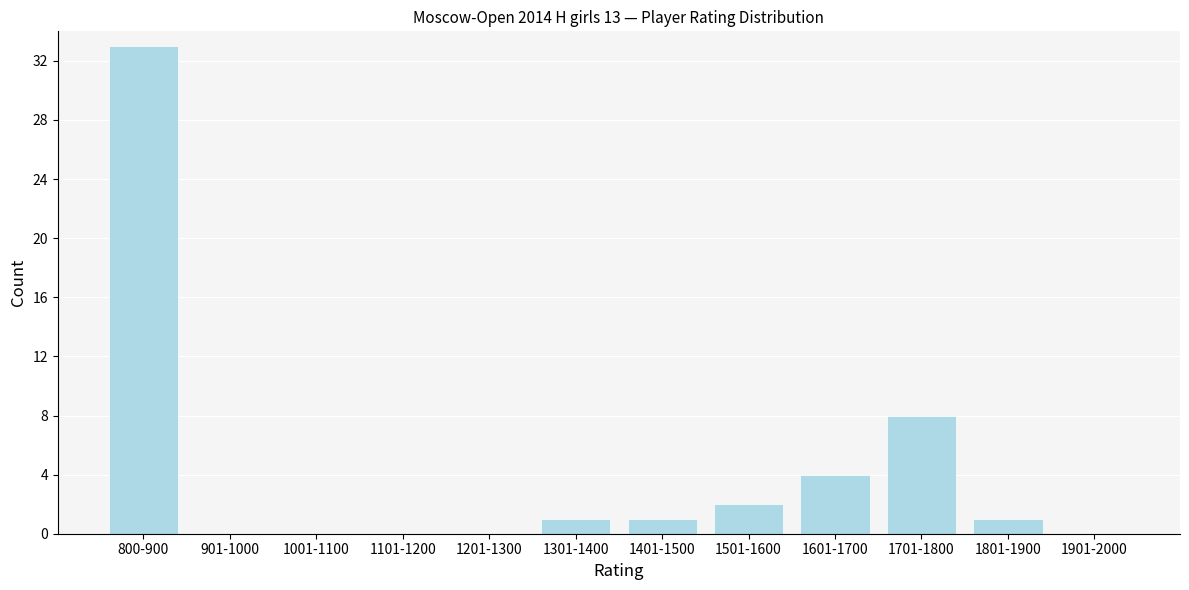

Reading left to right, what are all the values shown in this chart?

800-900=33	901-1000=0	1001-1100=0	1101-1200=0	1201-1300=0	1301-1400=1	1401-1500=1	1501-1600=2	1601-1700=4	1701-1800=8	1801-1900=1	1901-2000=0